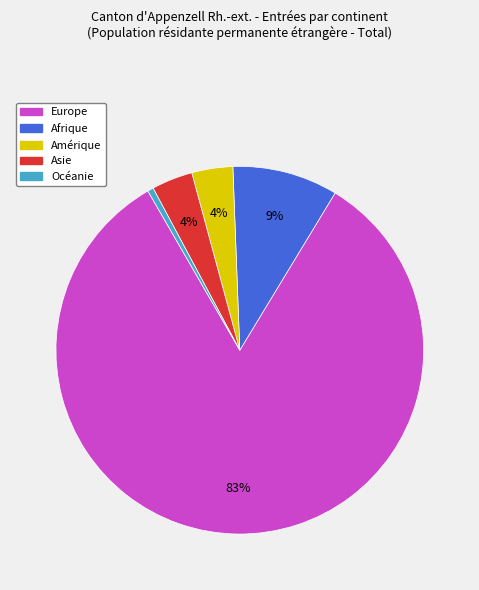

True or false: Europe accounts for 97% of the total.

False